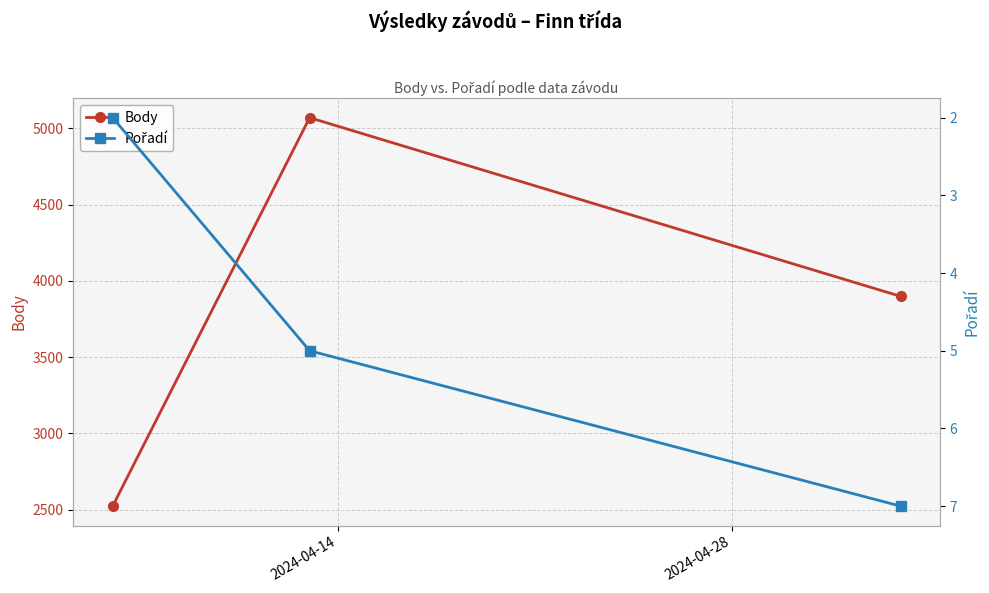

What is the value of the Body point at the 3rd from the left?

3899